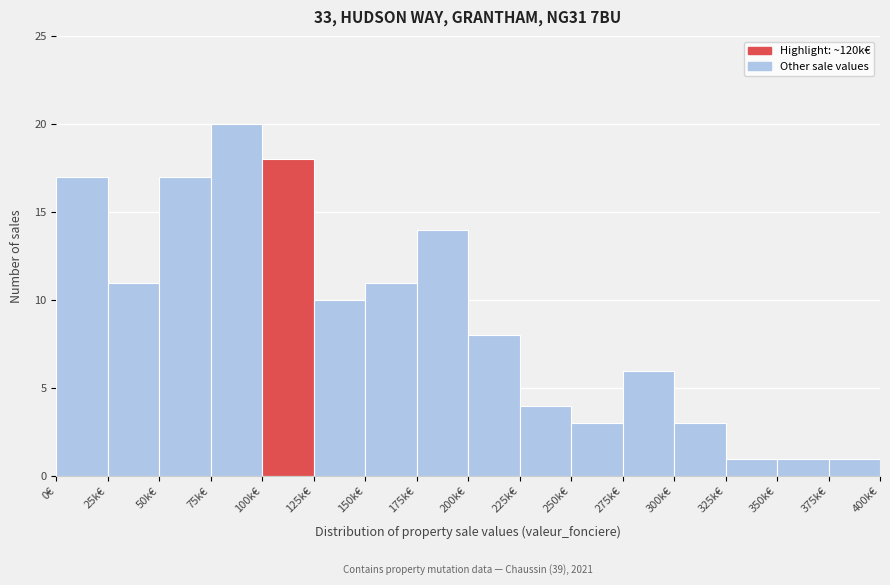

Reading right to left, transcribe all the data shown in this chart.

1	1	1	3	6	3	4	8	14	11	10	18	20	17	11	17